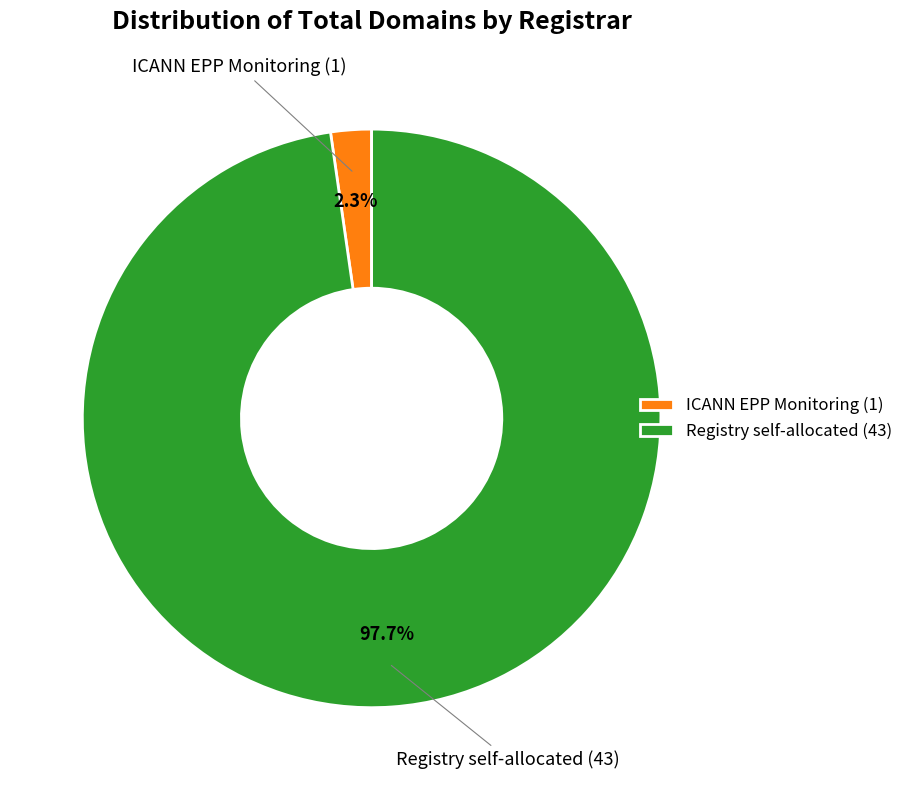

Which category has the smallest portion of the pie?

ICANN EPP Monitoring (1)